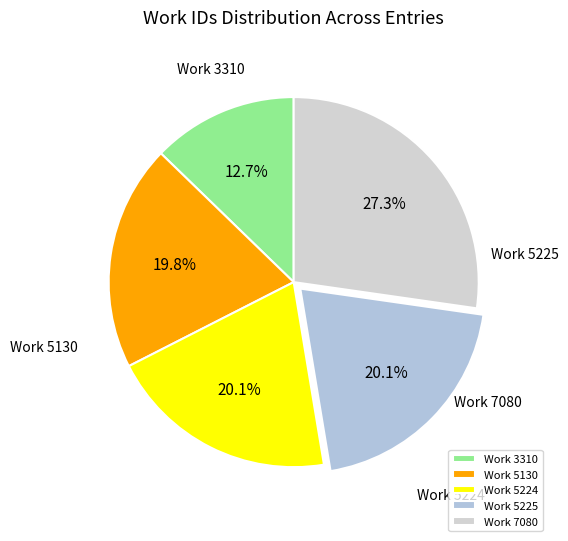

Combined, do Work 5225 and Work 5224 account for over 50%?

No